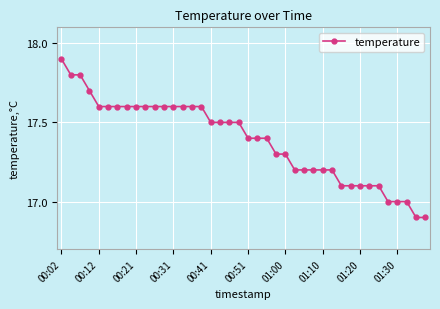

What is the maximum value shown in the chart?

17.9